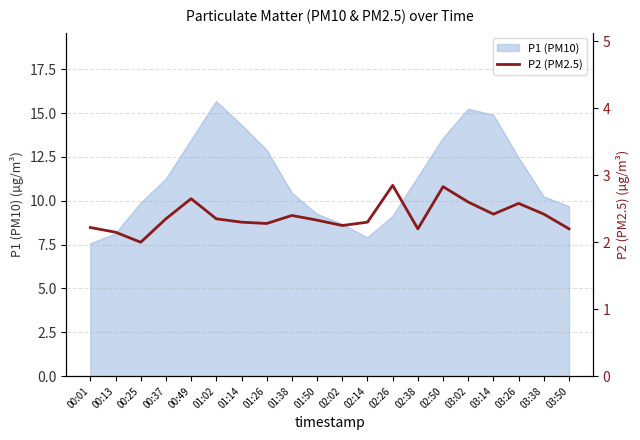

Which category has the highest value in the P1 (PM10) series?

01:02